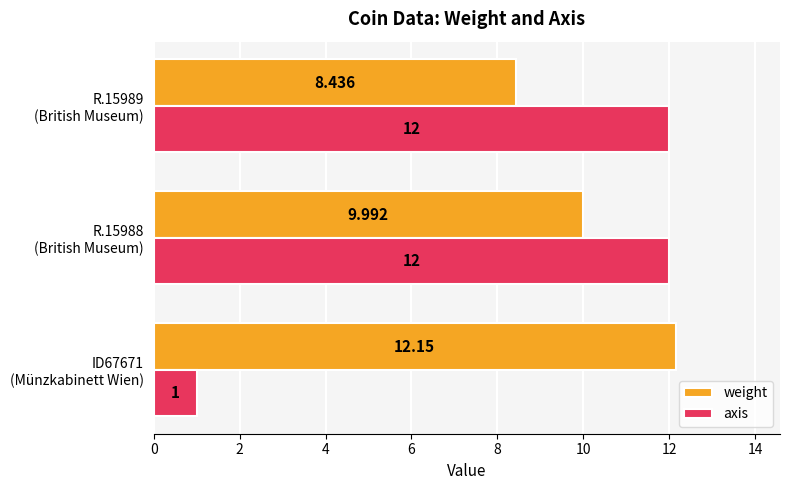

Rank the series by their average value, from highest to lowest.

weight, axis